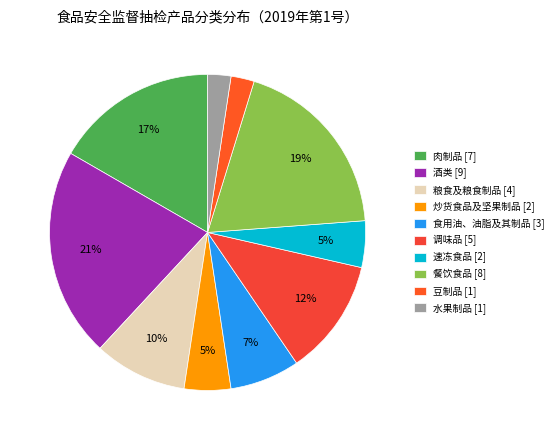

How many slices are in this pie chart?

10